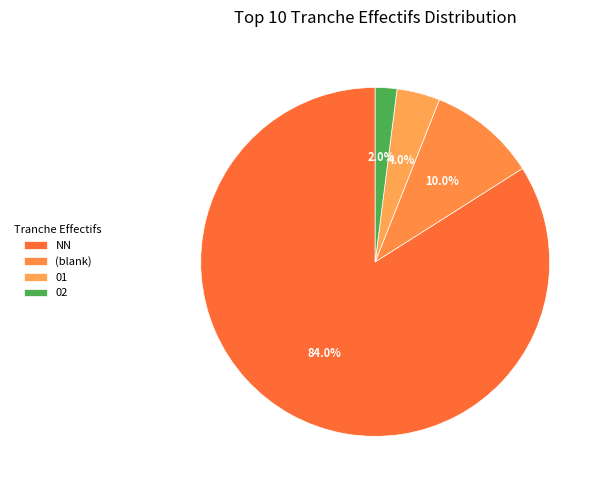

Which category has the smallest portion of the pie?

02